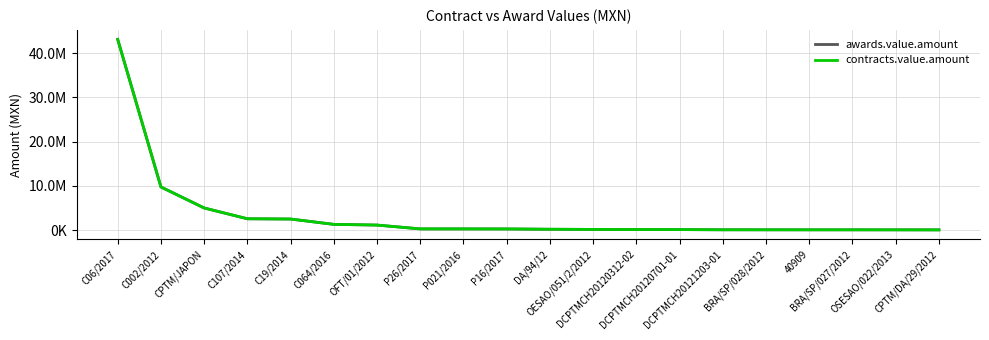

At which category does the chart reach its minimum across all series?

CPTM/DA/29/2012